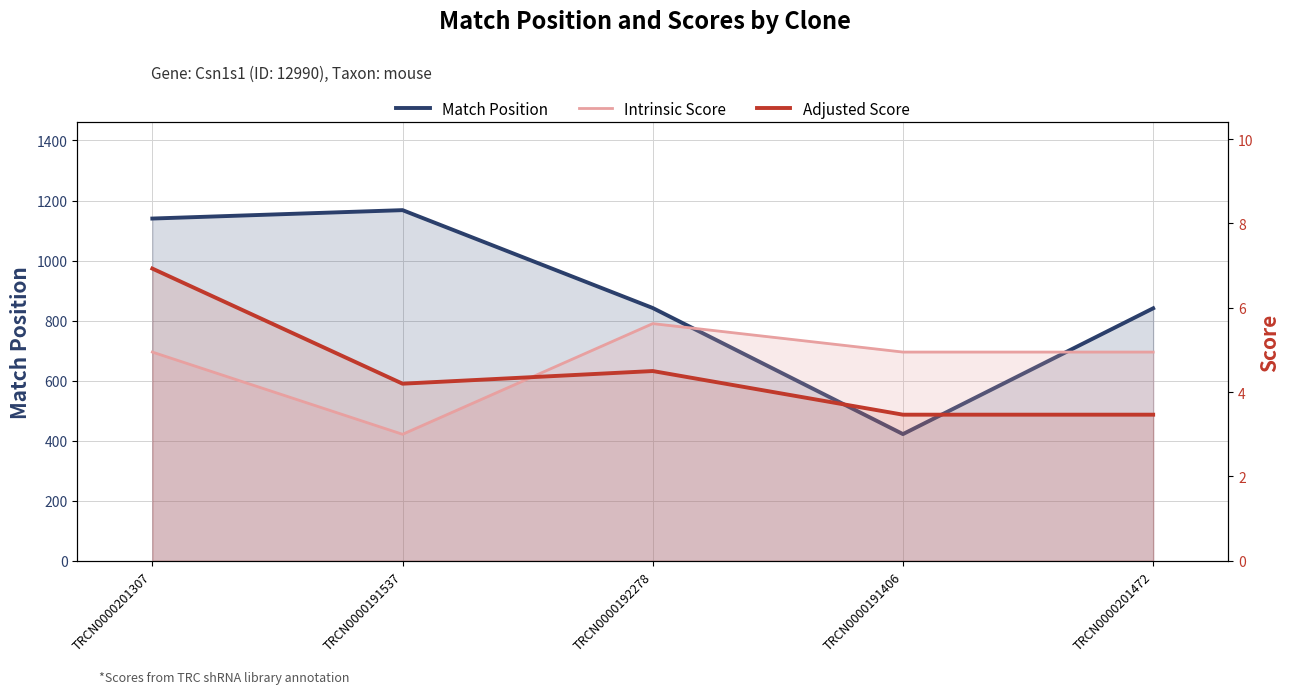

True or false: Adjusted Score has more than 1 points higher than both neighbors.

False